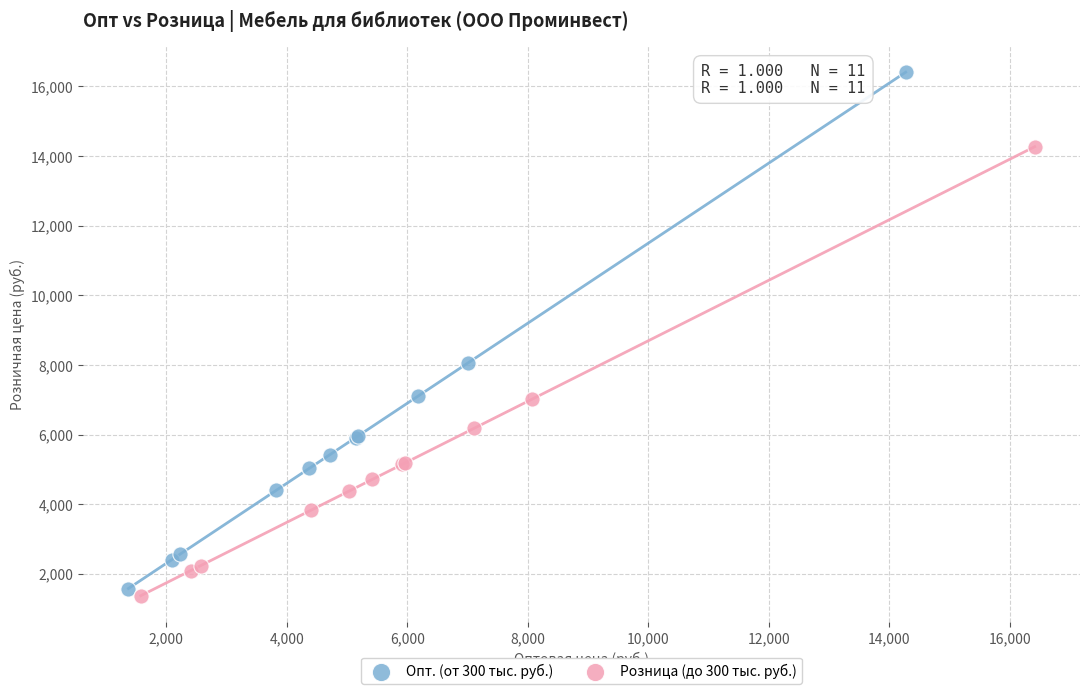

Which series contains the highest Y value?

Опт. (от 300 тыс. руб.)